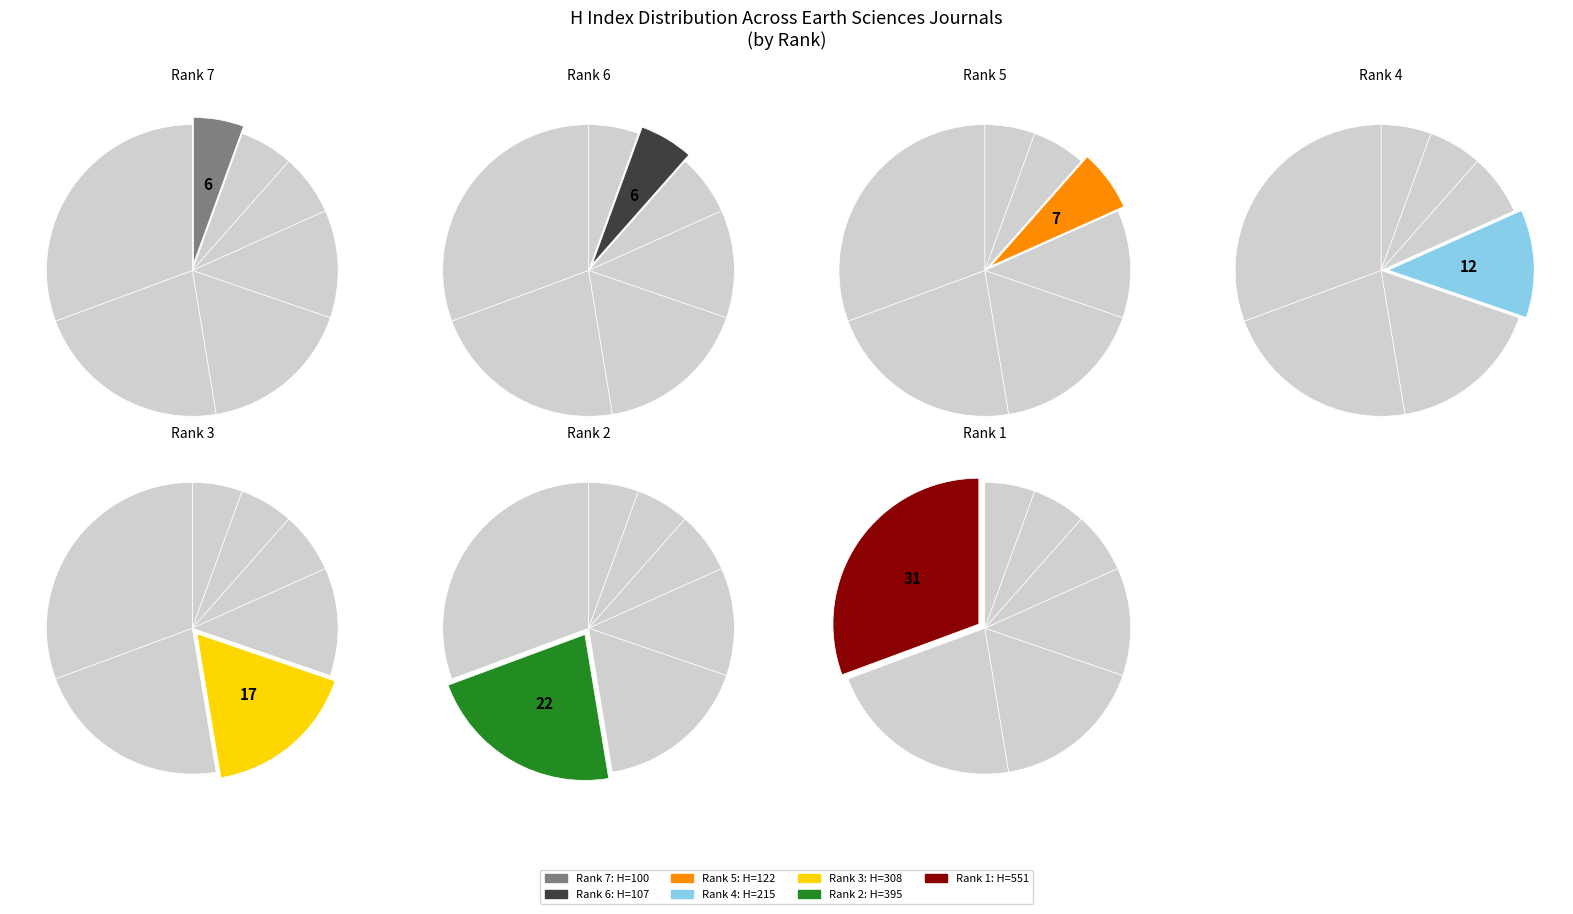

How many segments does this pie chart have?

7